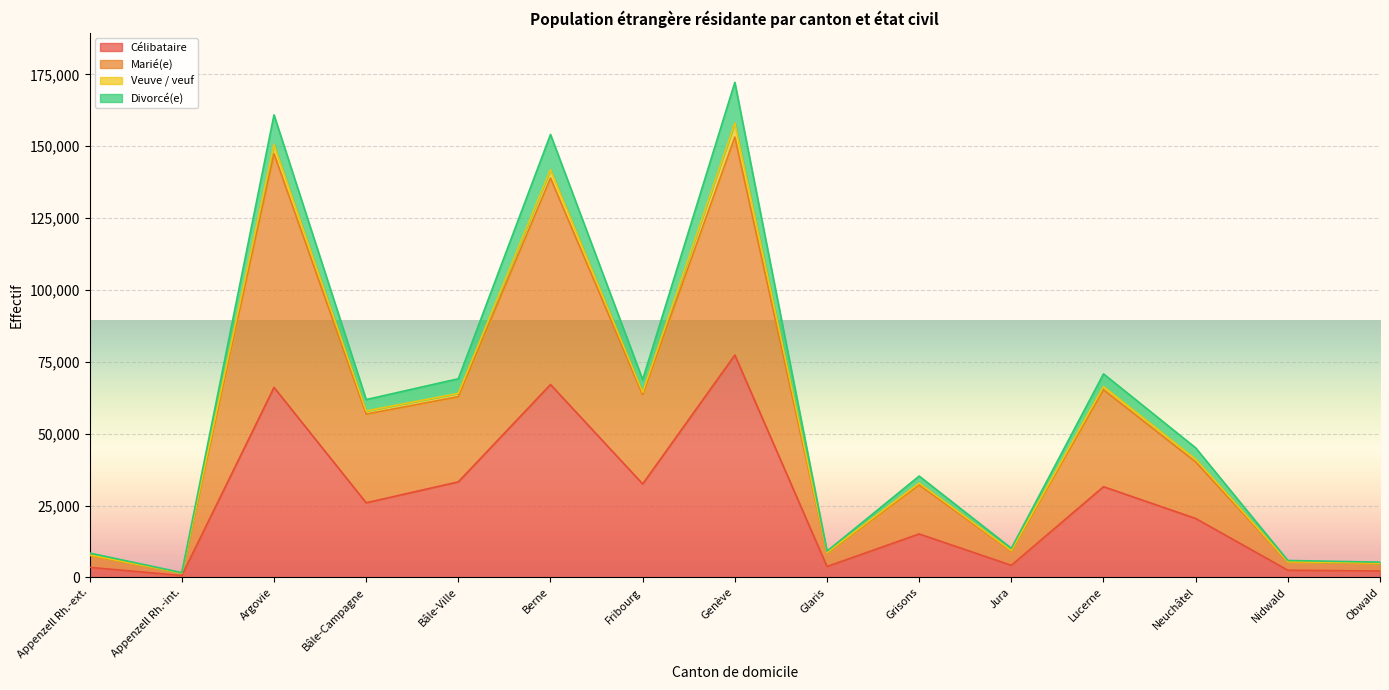

What is the label of the 13th point from the left?

Neuchâtel